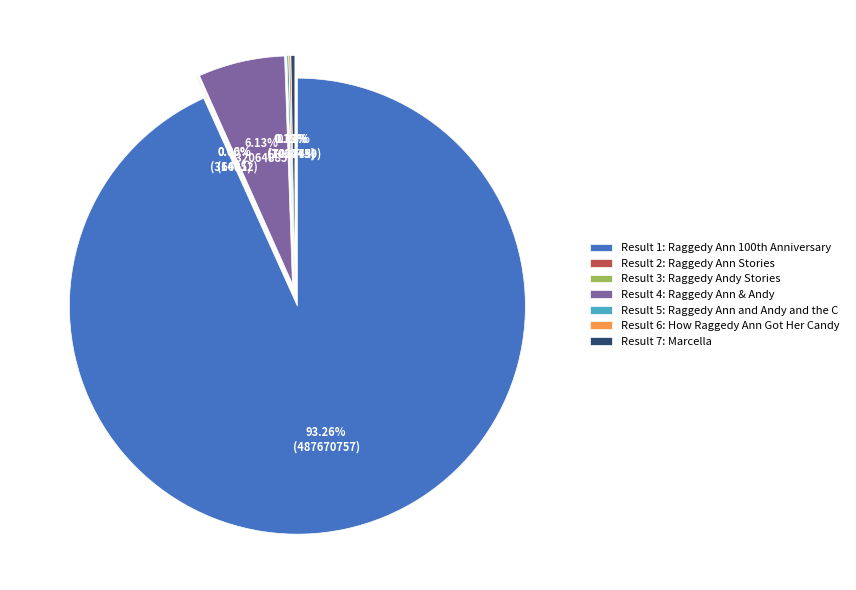

Rank the categories by value from lowest to highest.

Raggedy Ann Stories, Raggedy Andy Stories, How Raggedy Ann Got Her Candy Heart, Raggedy Ann and Andy and the Camel, Marcella, Raggedy Ann & Andy, Raggedy Ann 100th Anniversary Treasury